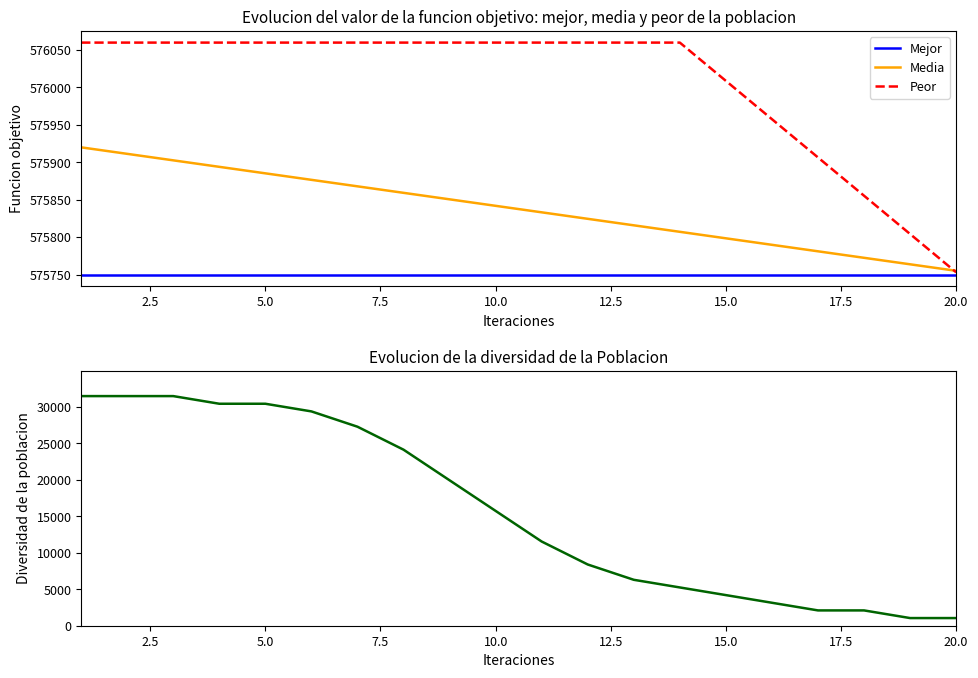

Rank the series by their maximum value, from lowest to highest.

Diversidad, Mejor, Media, Peor